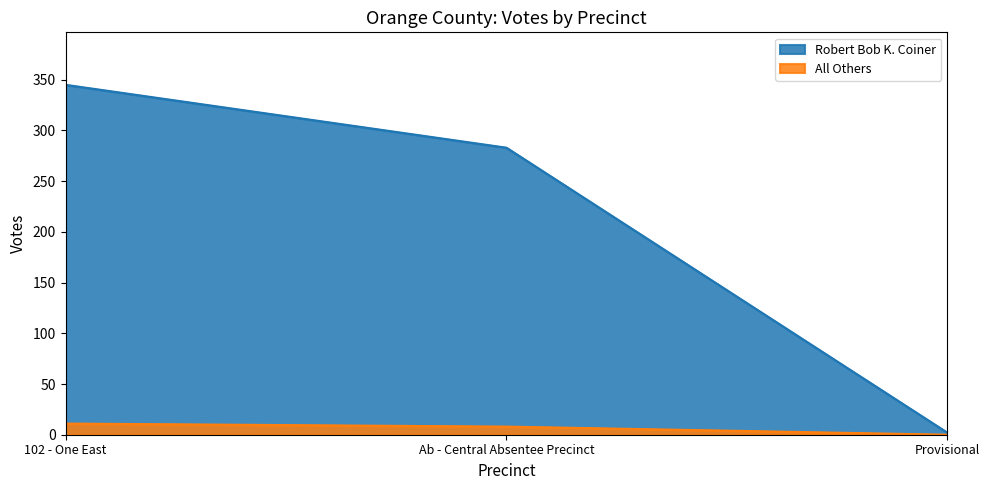

Which series has the largest total across all categories?

Robert Bob K. Coiner